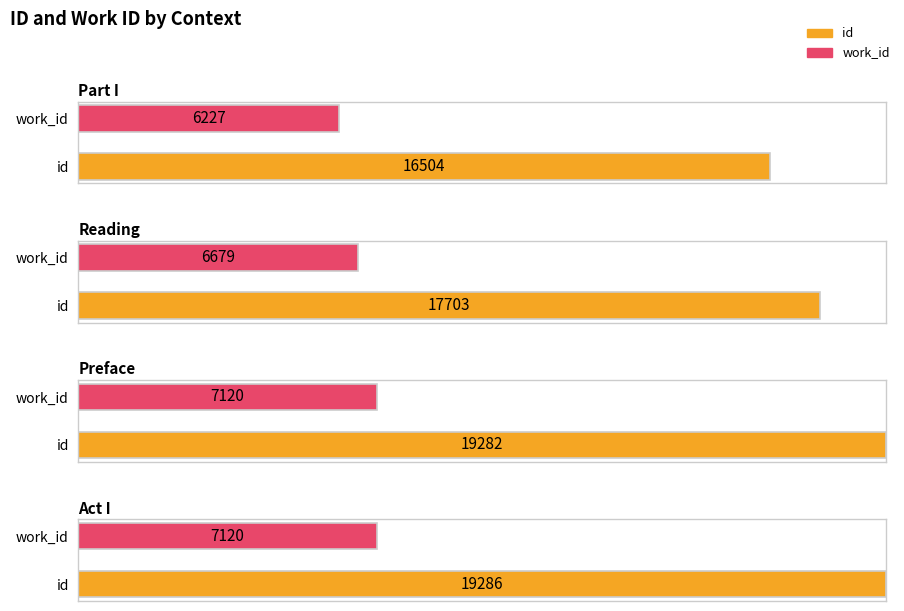

Which has a higher value, Preface or Preface?

Preface